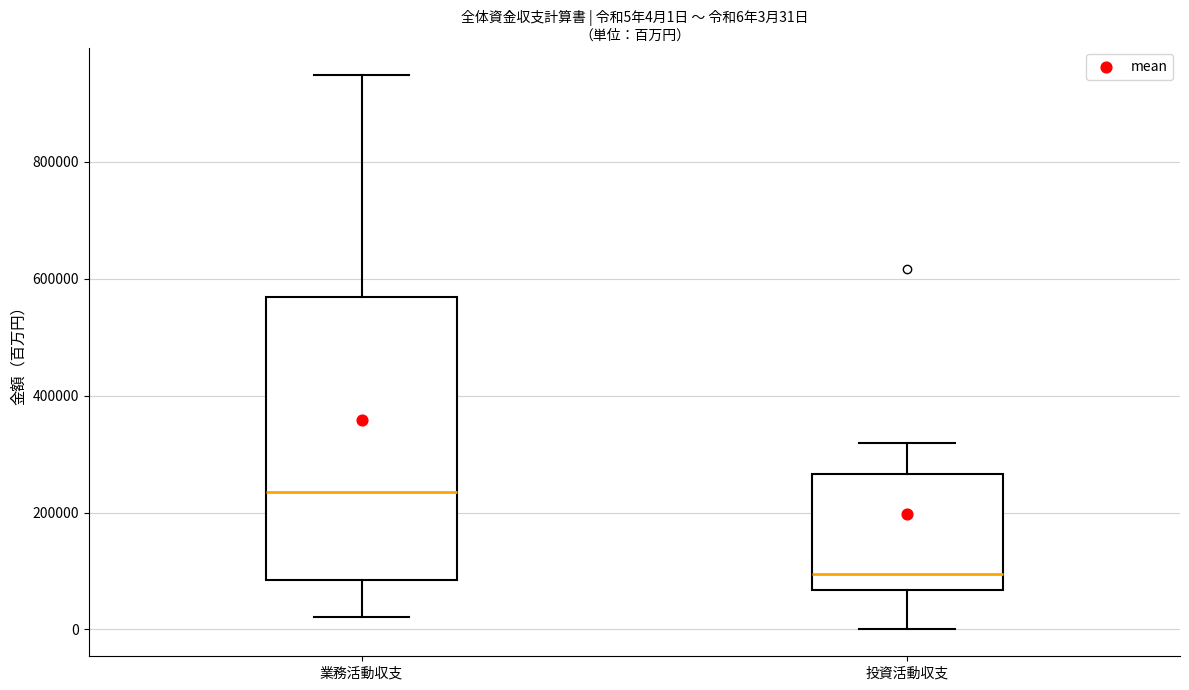

Which box's median line is the lowest?

投資活動収支